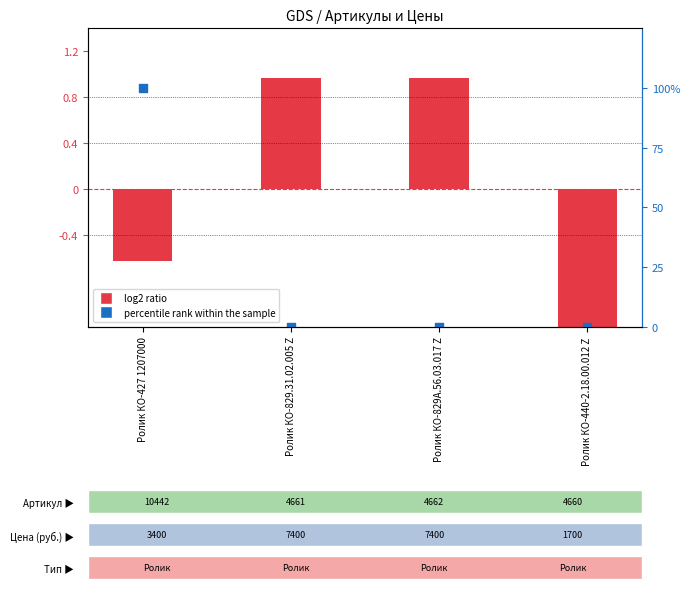

At which category is the sum across all series the highest?

Ролик КО-427 1207000